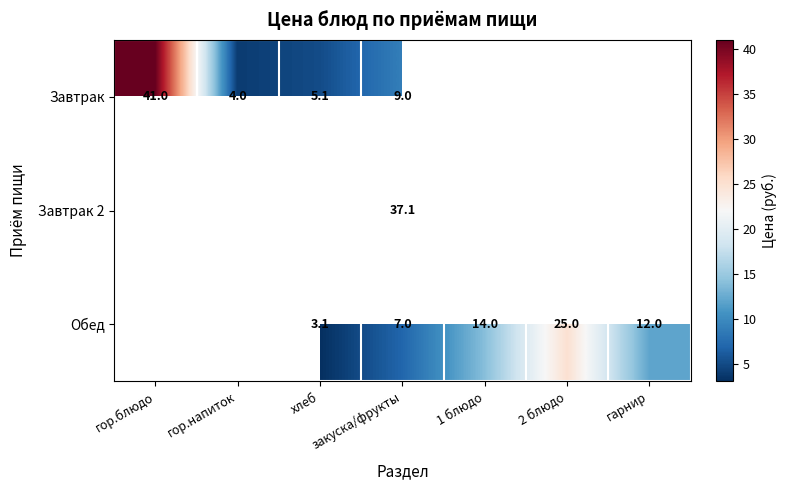

At закуска/фрукты, list the series in order from smallest to largest.

Обед, Завтрак, Завтрак 2